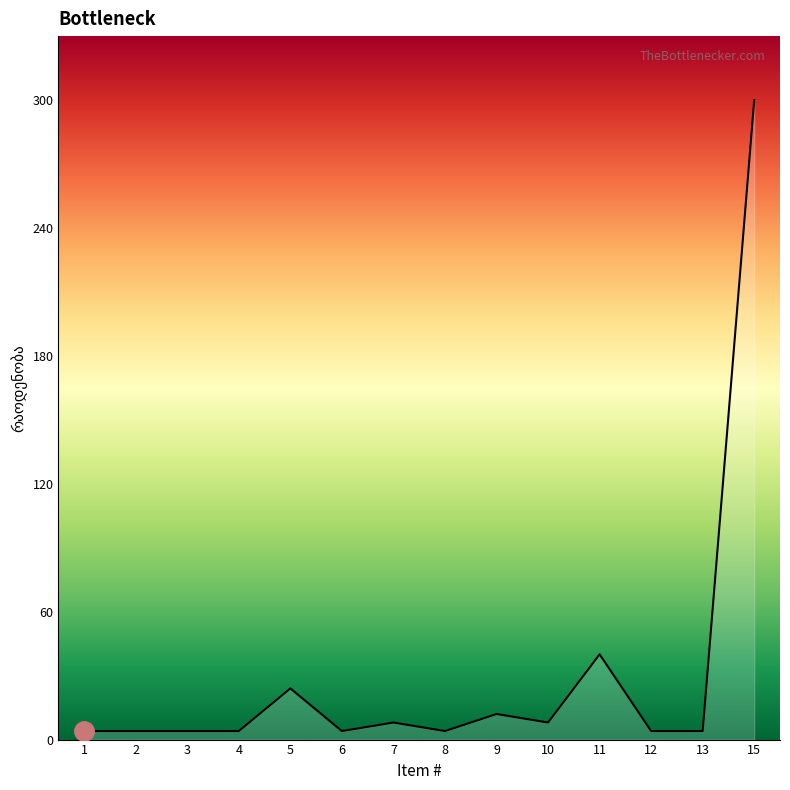

What is the difference between the values at 4 and 5?

20